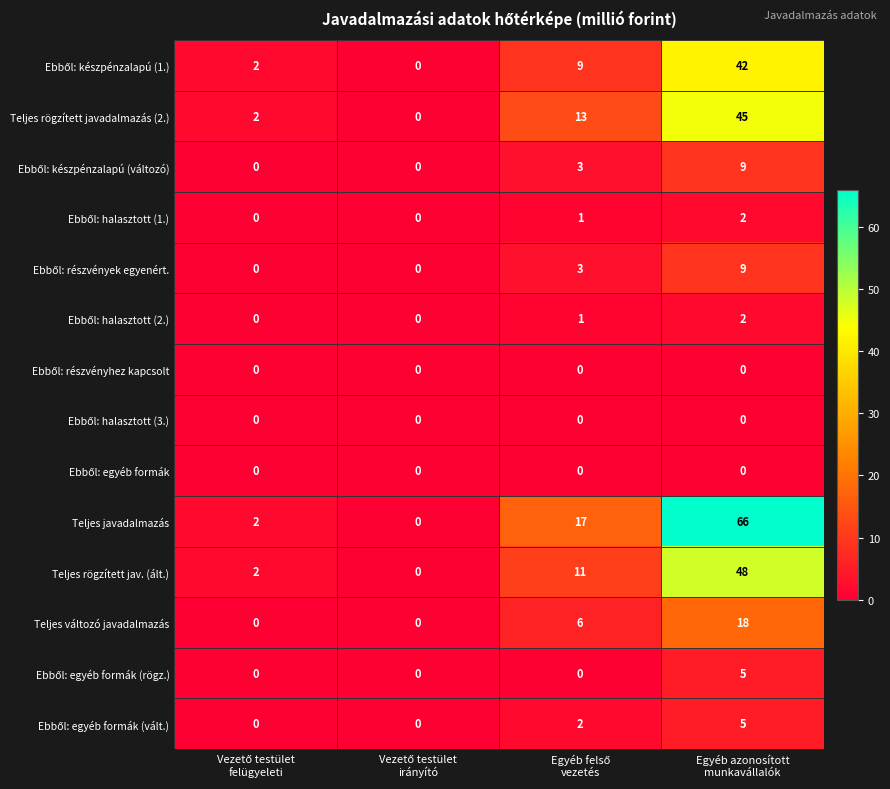

What is the maximum value shown in the chart?

66